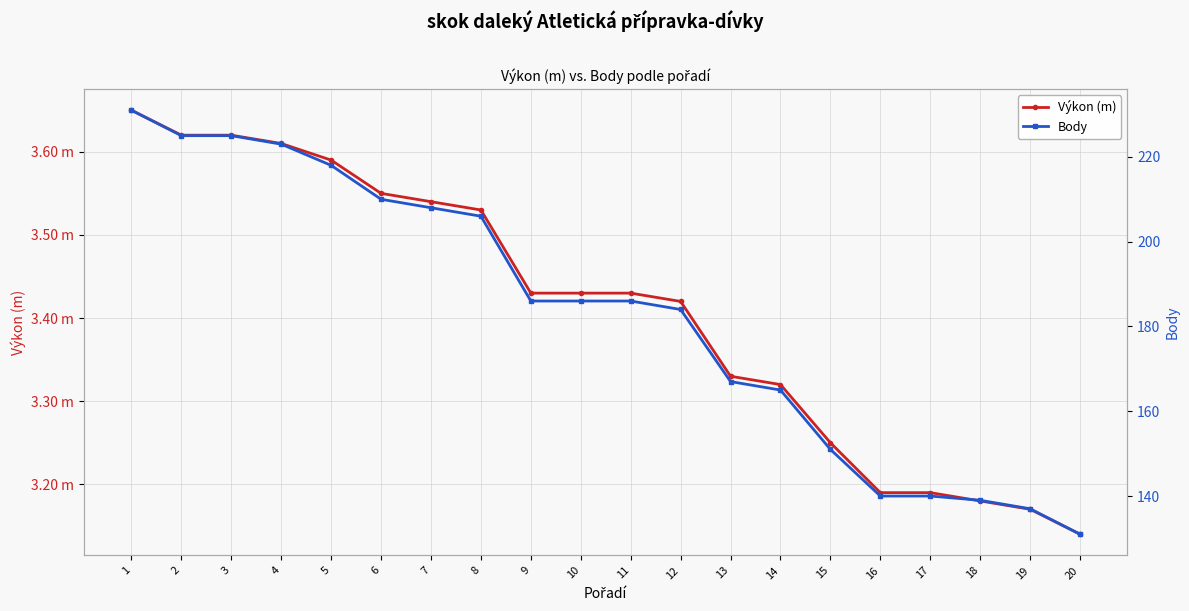

What is the value of the Body point at the 7th from the left?

208.0